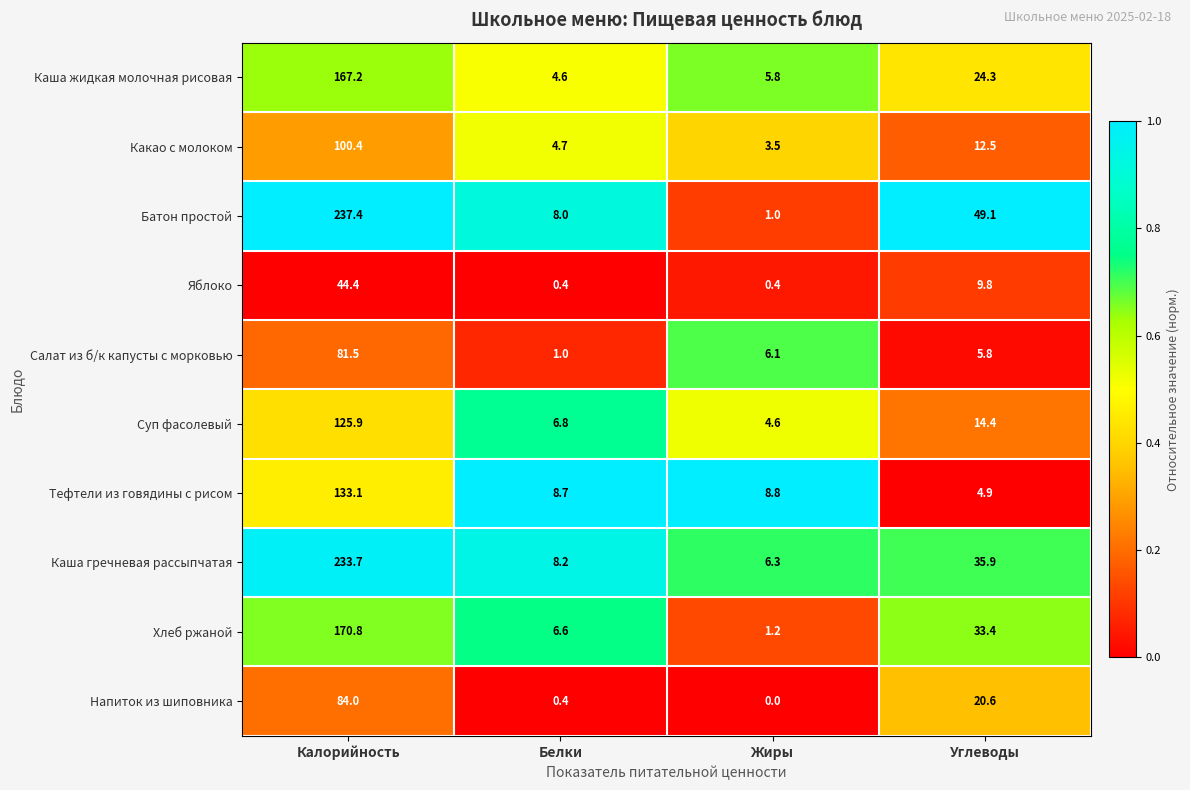

What is the total value across all series at Углеводы?

210.7